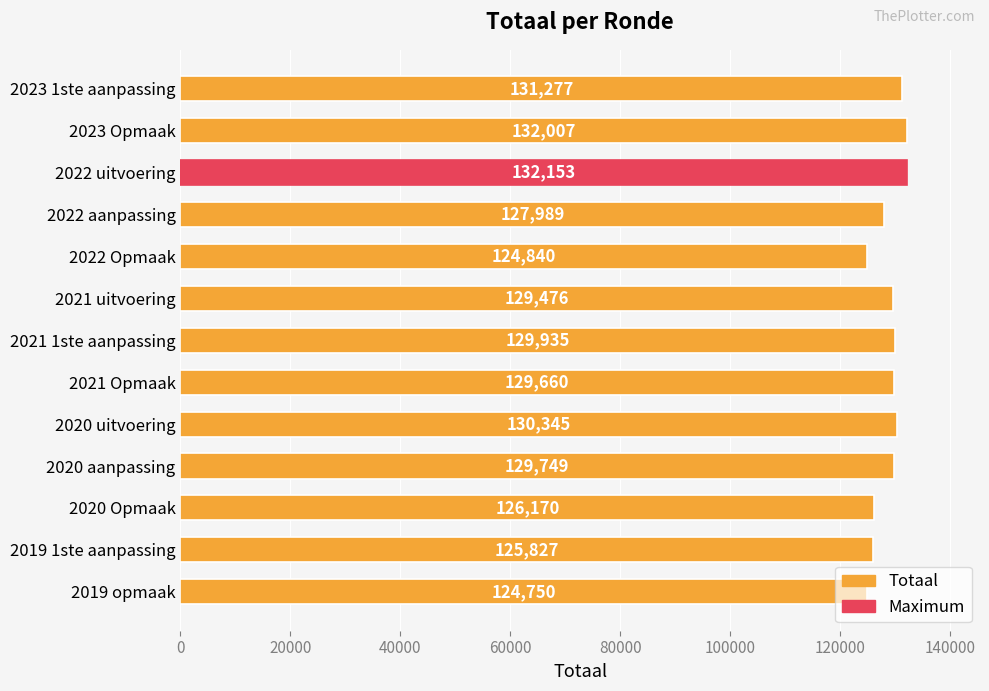

Are the bars grouped side by side (vs. stacked)?

No